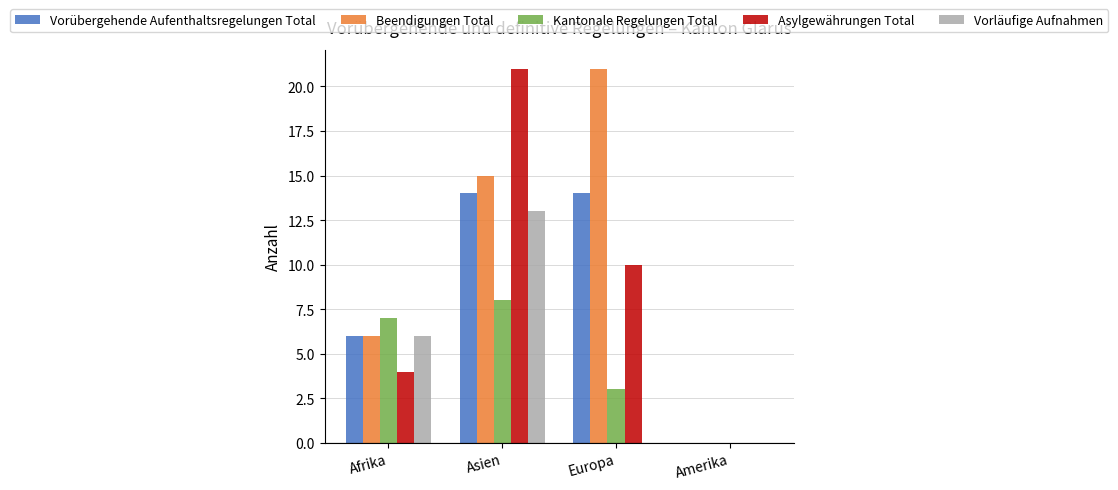

Is it true that Vorübergehende Aufenthaltsregelungen Total equals 14 at Asien?

True